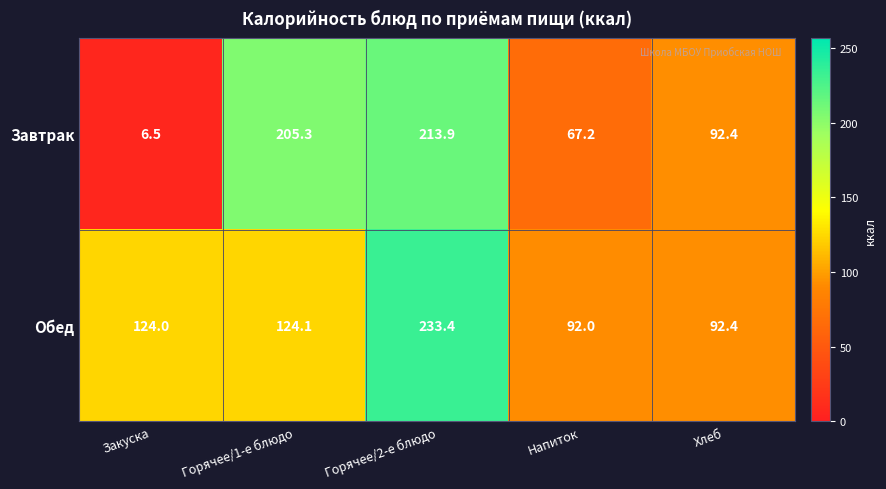

Rank the series by their maximum value, from lowest to highest.

Завтрак, Обед